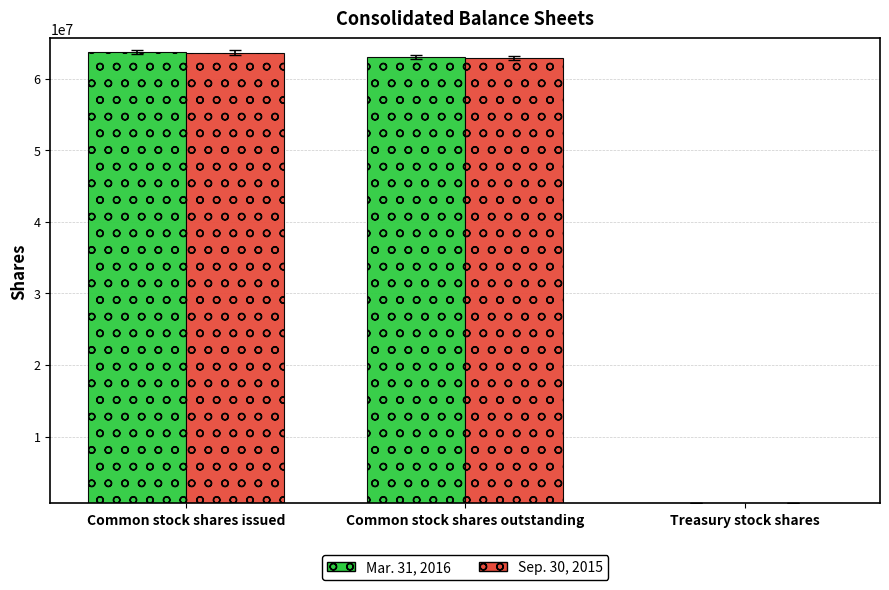

Read the Mar. 31, 2016 value at Common stock shares issued, to the nearest 100.

63700000